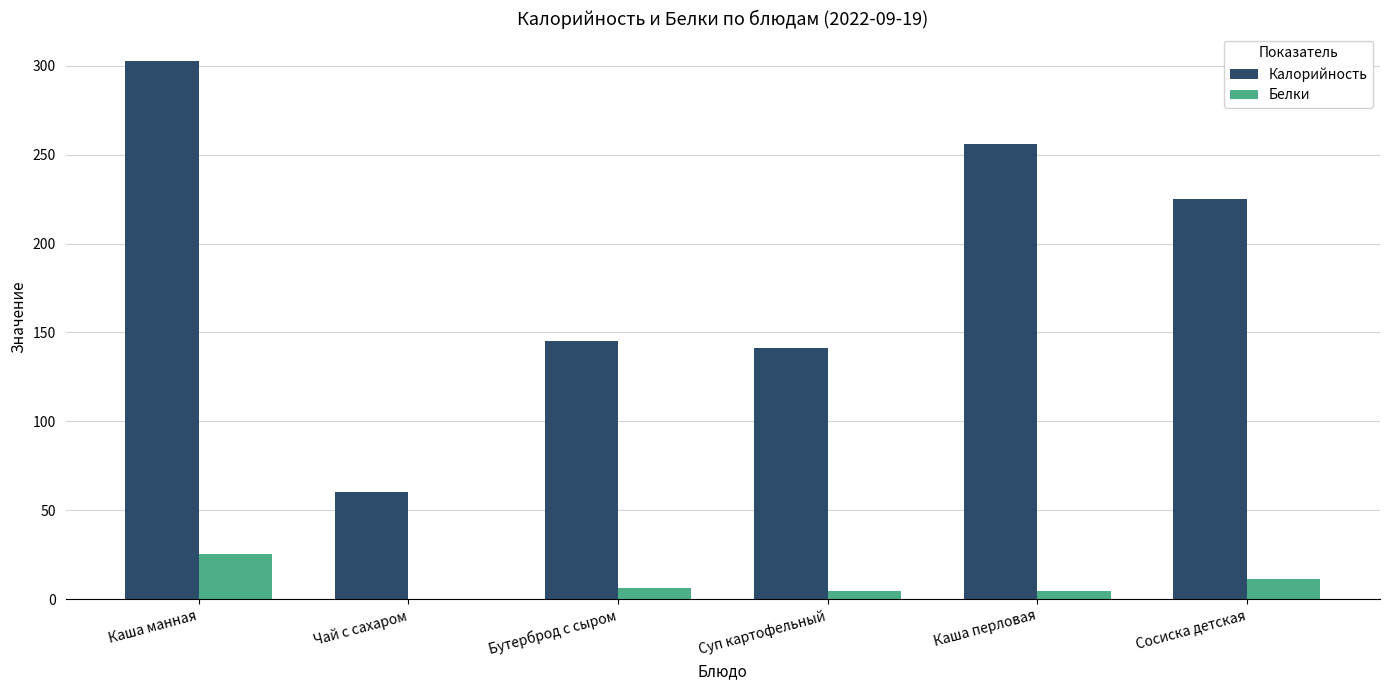

At which label does Белки reach its peak?

Каша манная